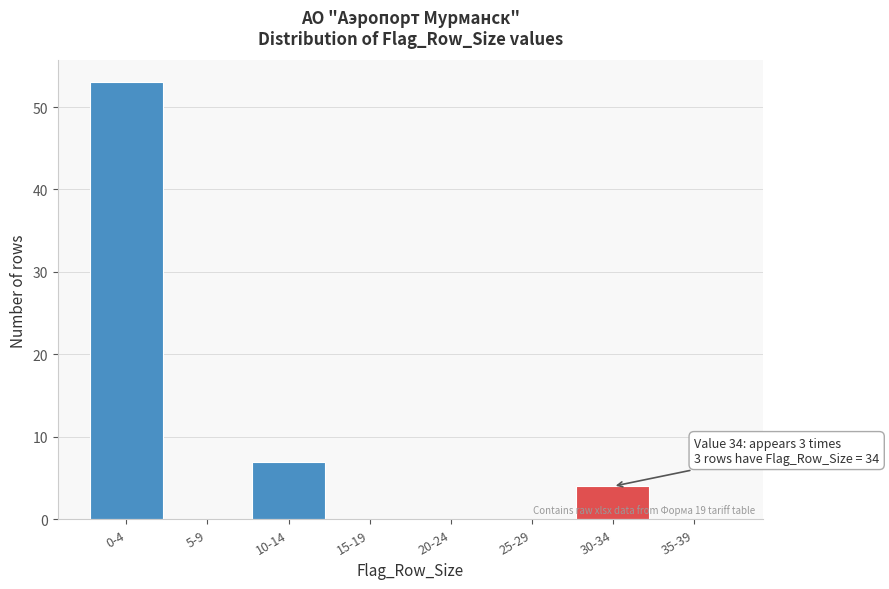

Reading right to left, transcribe all the data shown in this chart.

35-39=0	30-34=4	25-29=0	20-24=0	15-19=0	10-14=7	5-9=0	0-4=53